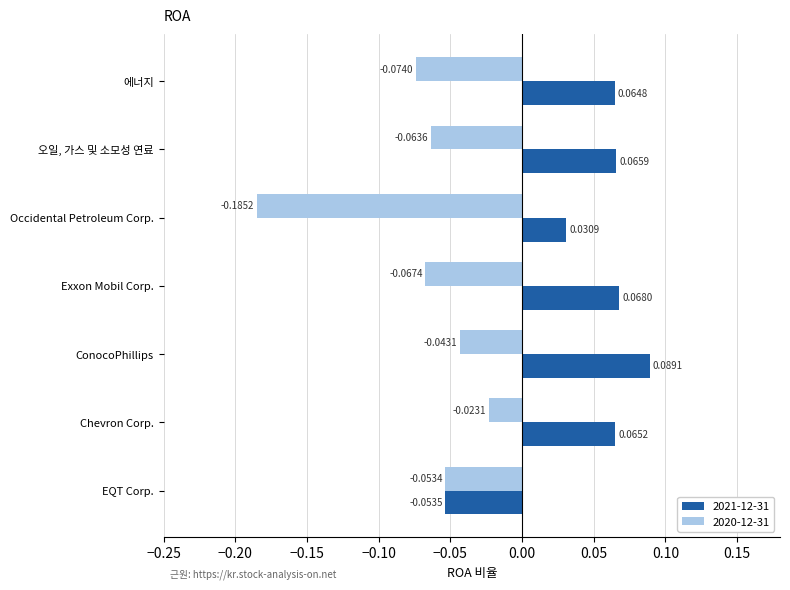

What is the sum of all 2020-12-31 values?

-0.5